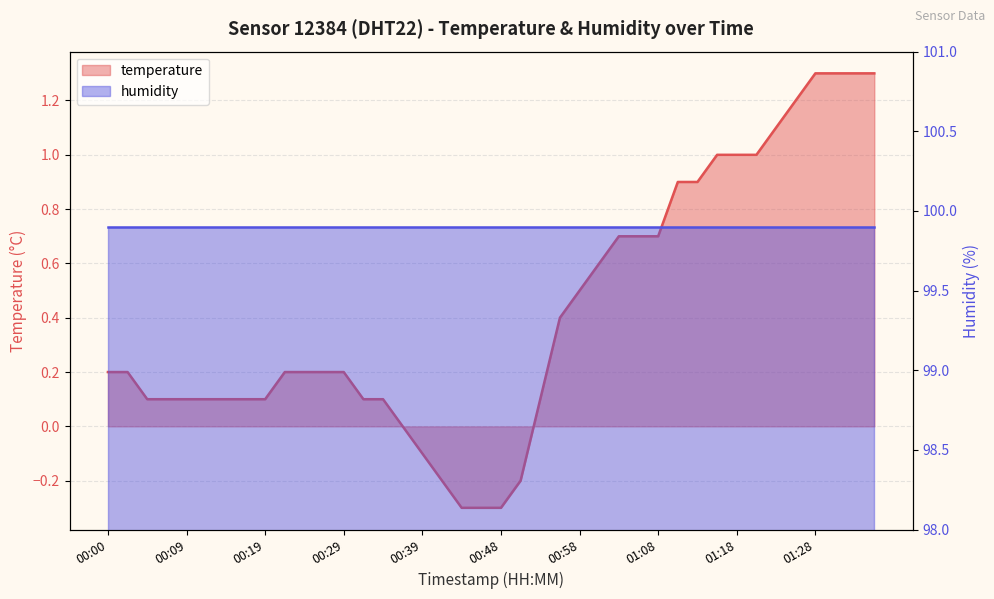

Is it true that the value at 01:31 is 0.8?

False